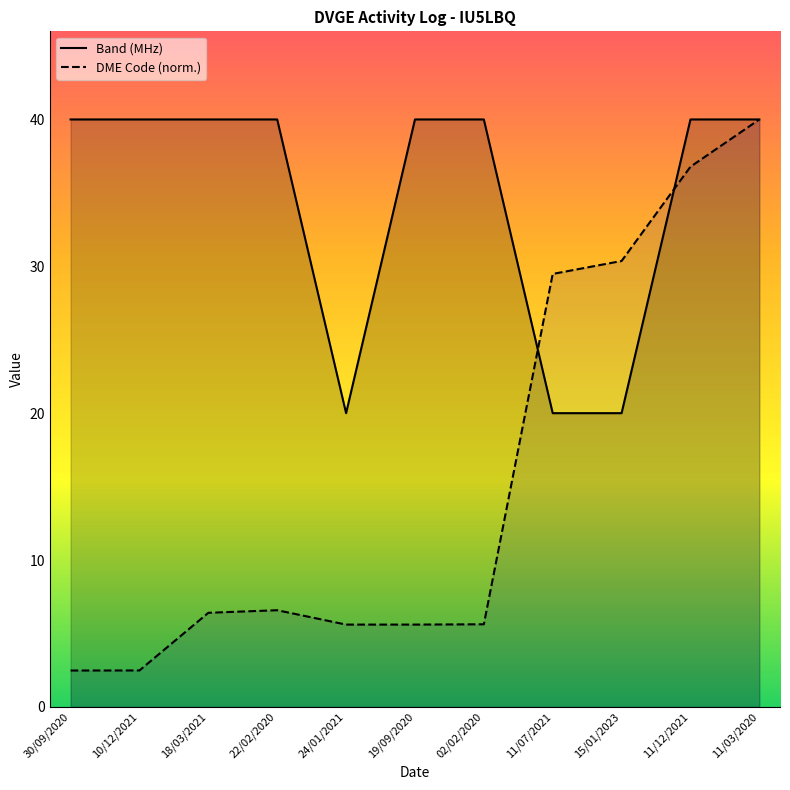

What is the difference between the highest and lowest values at 19/09/2020?

34.4